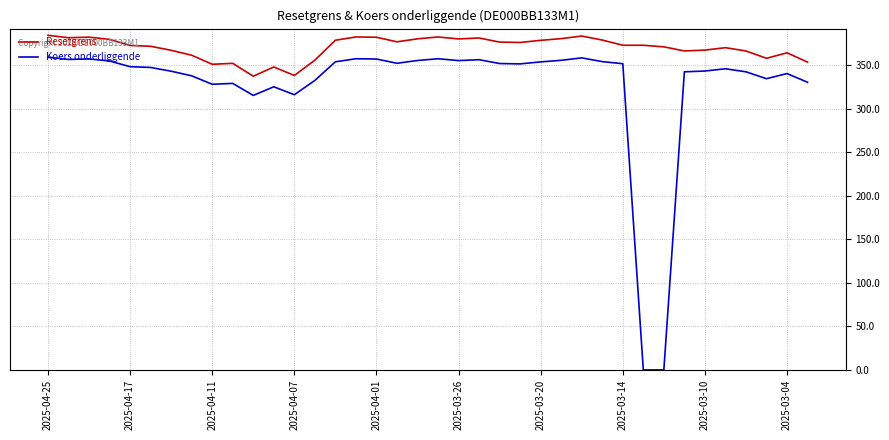

Which series has the widest spread of values?

Koers onderliggende